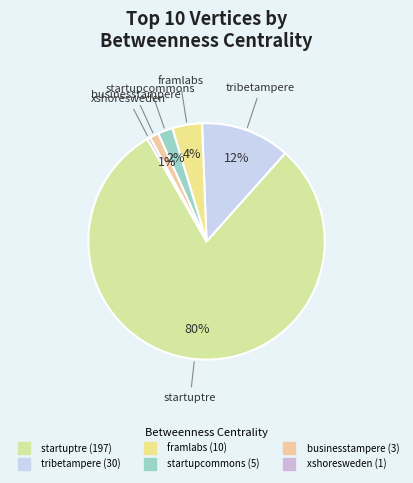

How many segments does this pie chart have?

6